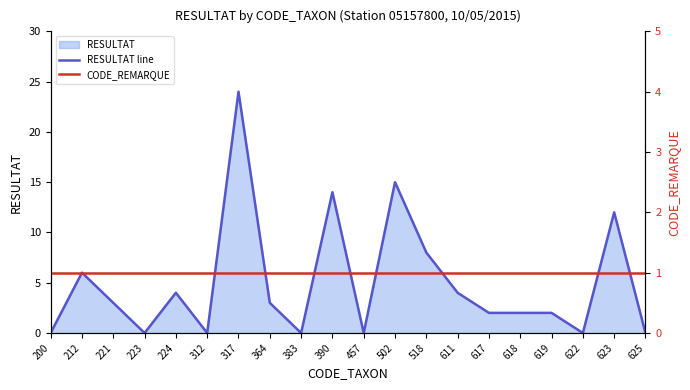

Which category has the highest value in the RESULTAT line series?

317